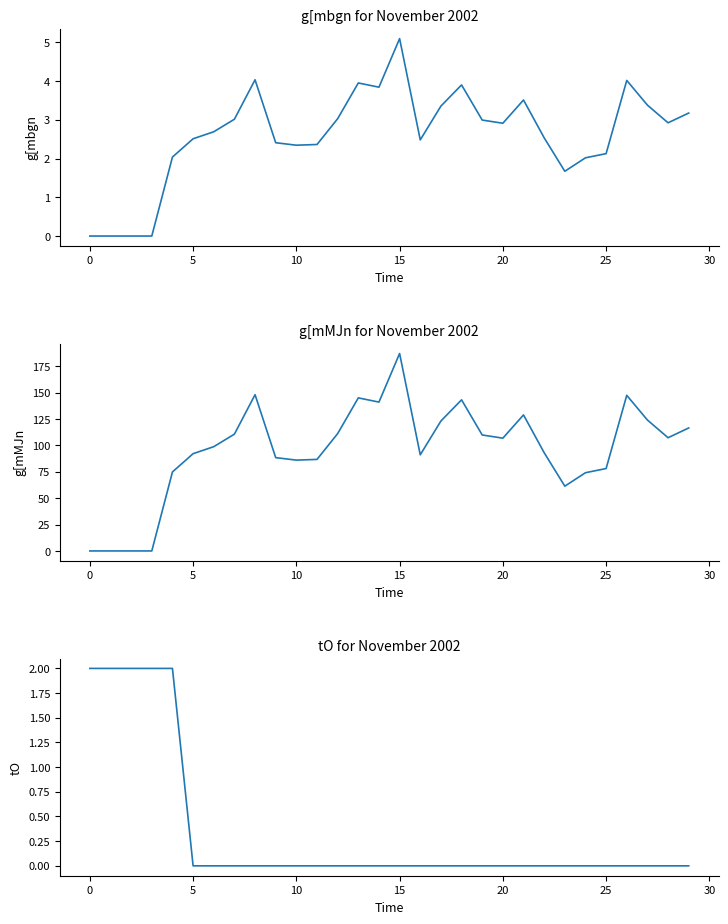

What is the average value of the g[mMJn series?

95.9